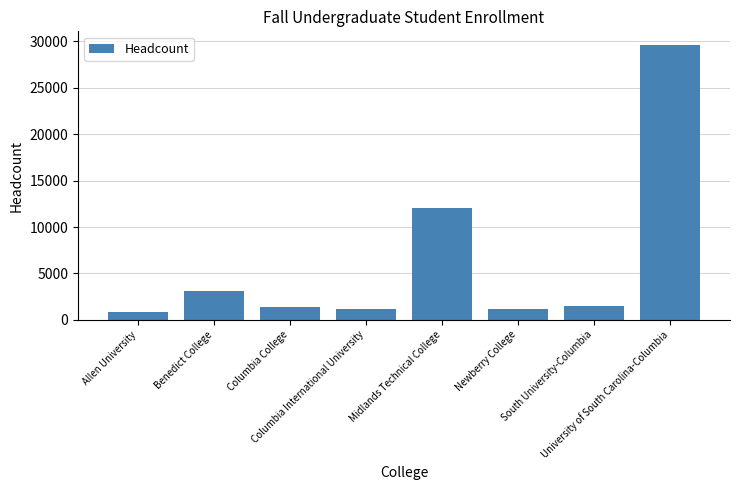

What is the minimum value shown in the chart?

848